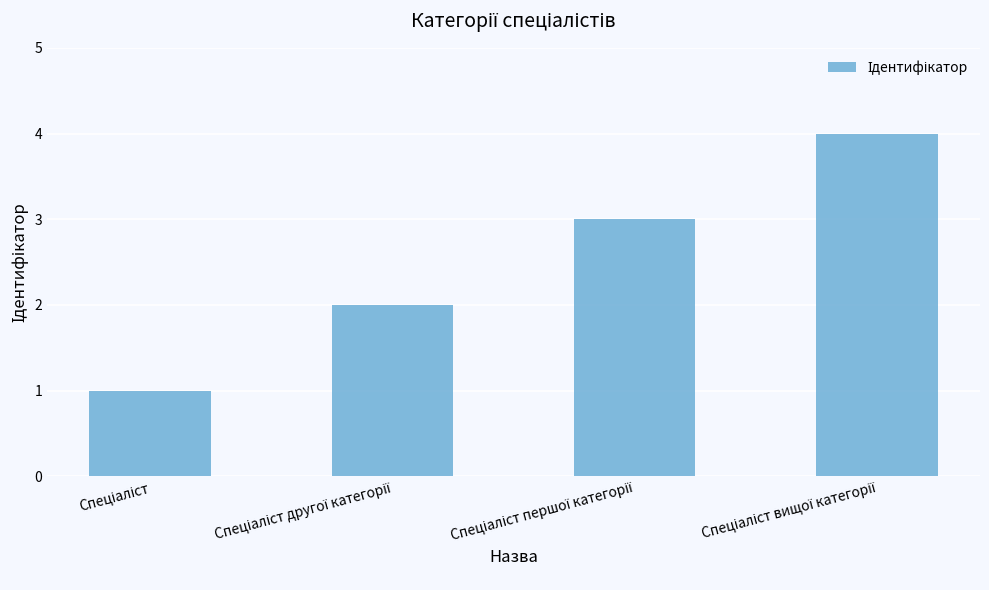

What is the sum of all values?

10